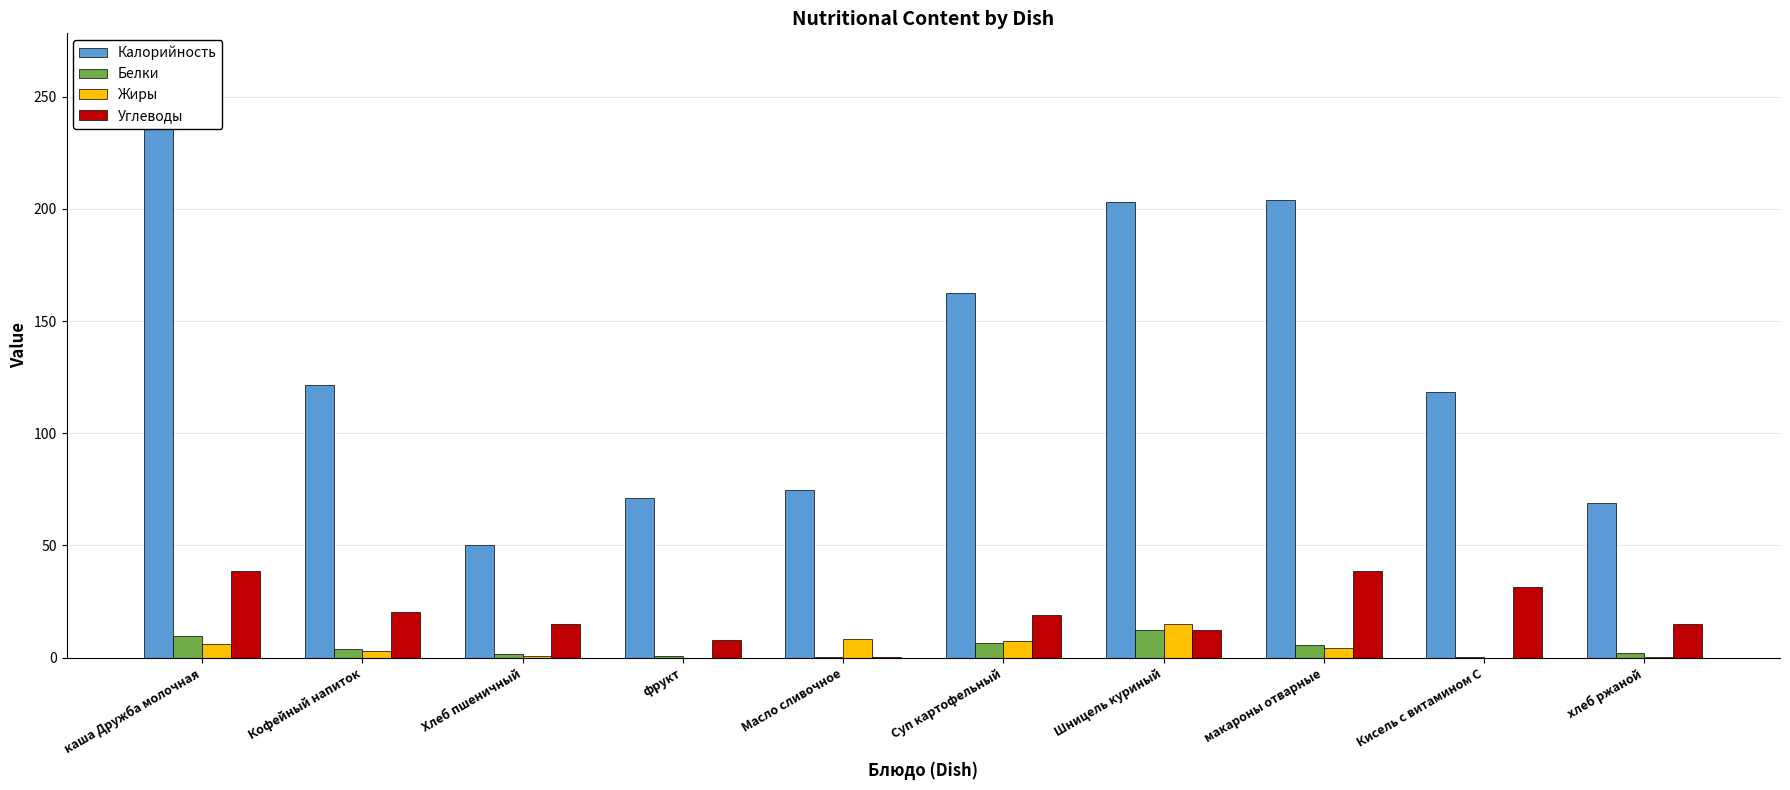

At which category is the sum across all series the highest?

каша Дружба молочная